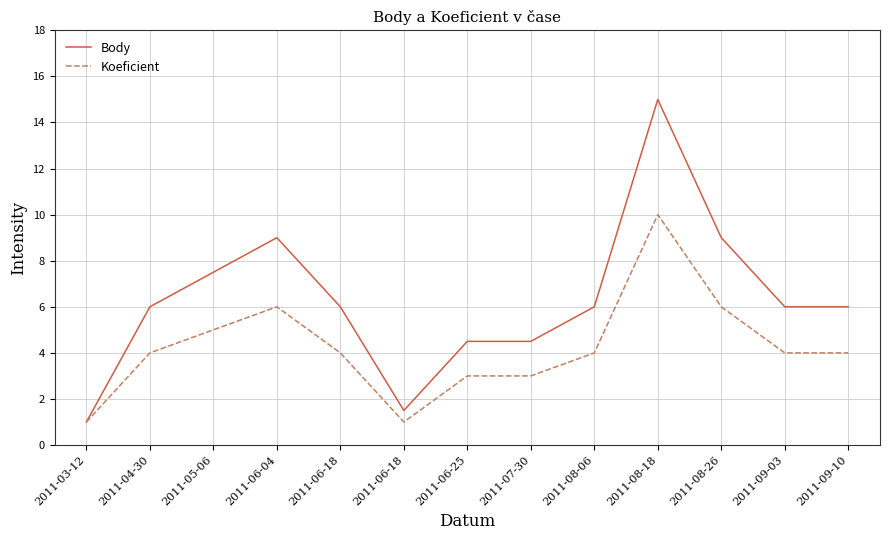

What are all the series names shown in the legend?

Body, Koeficient